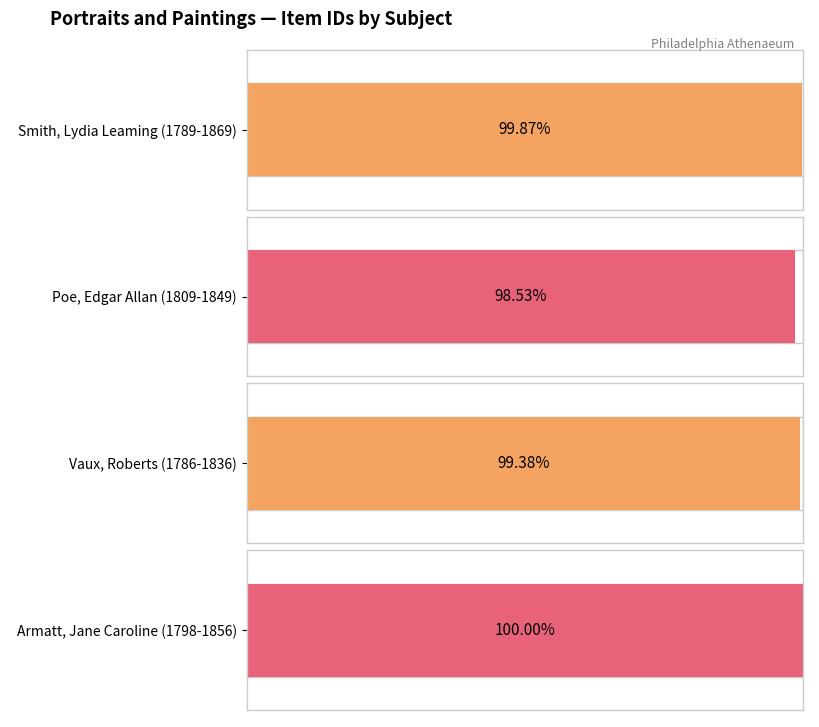

Between Inman, Henry (attributed) (Vaux) and Inman, Henry (Poe), which is larger?

Inman, Henry (attributed) (Vaux)